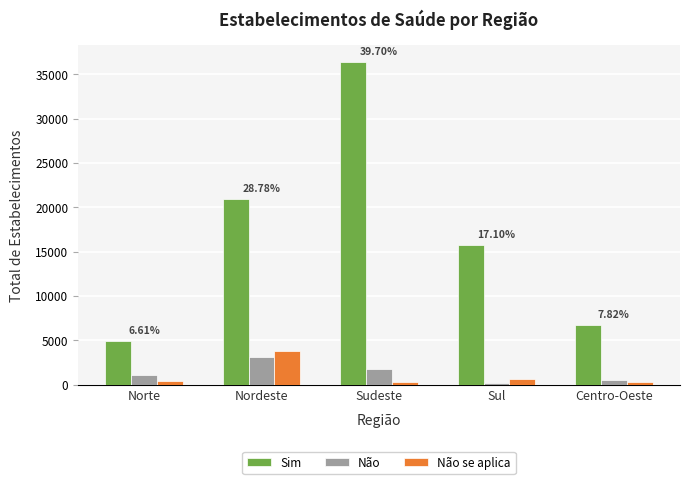

At which category is the sum across all series the highest?

Sudeste